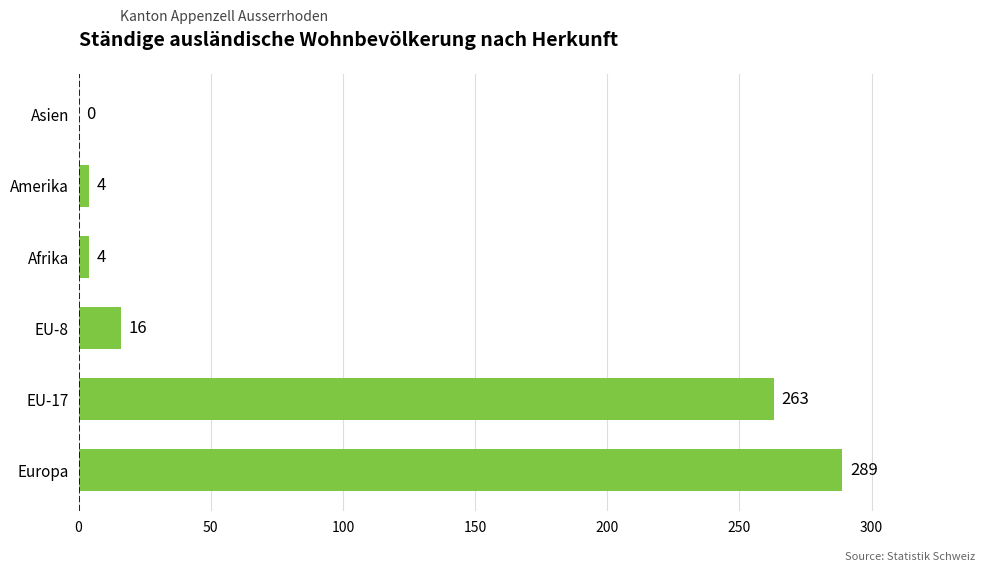

Where is the data nearest to the value 144?

EU-17